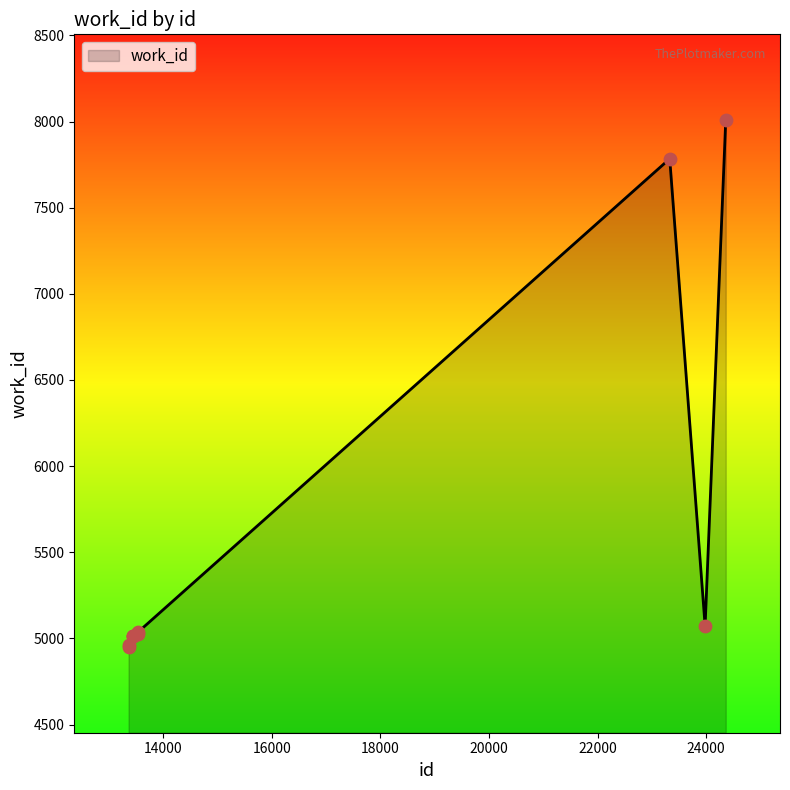

What is the smallest value displayed?

4953